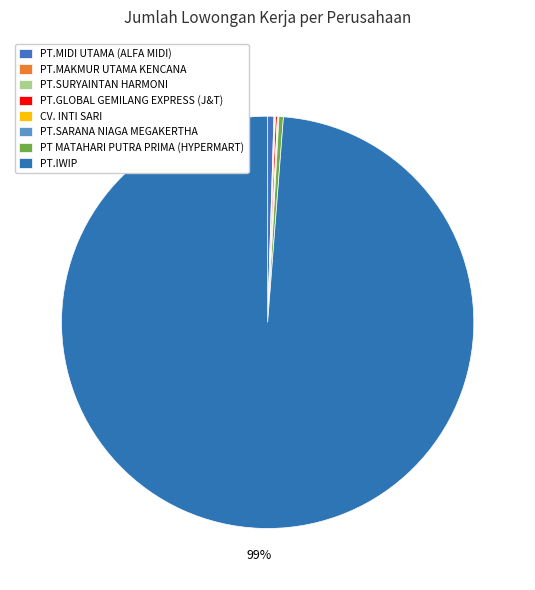

Rank the categories by value from lowest to highest.

PT.SURYAINTAN HARMONI, PT.SARANA NIAGA MEGAKERTHA, PT.MAKMUR UTAMA KENCANA, CV. INTI SARI, PT.GLOBAL GEMILANG EXPRESS (J&T), PT MATAHARI PUTRA PRIMA (HYPERMART), PT.MIDI UTAMA (ALFA MIDI), PT.IWIP